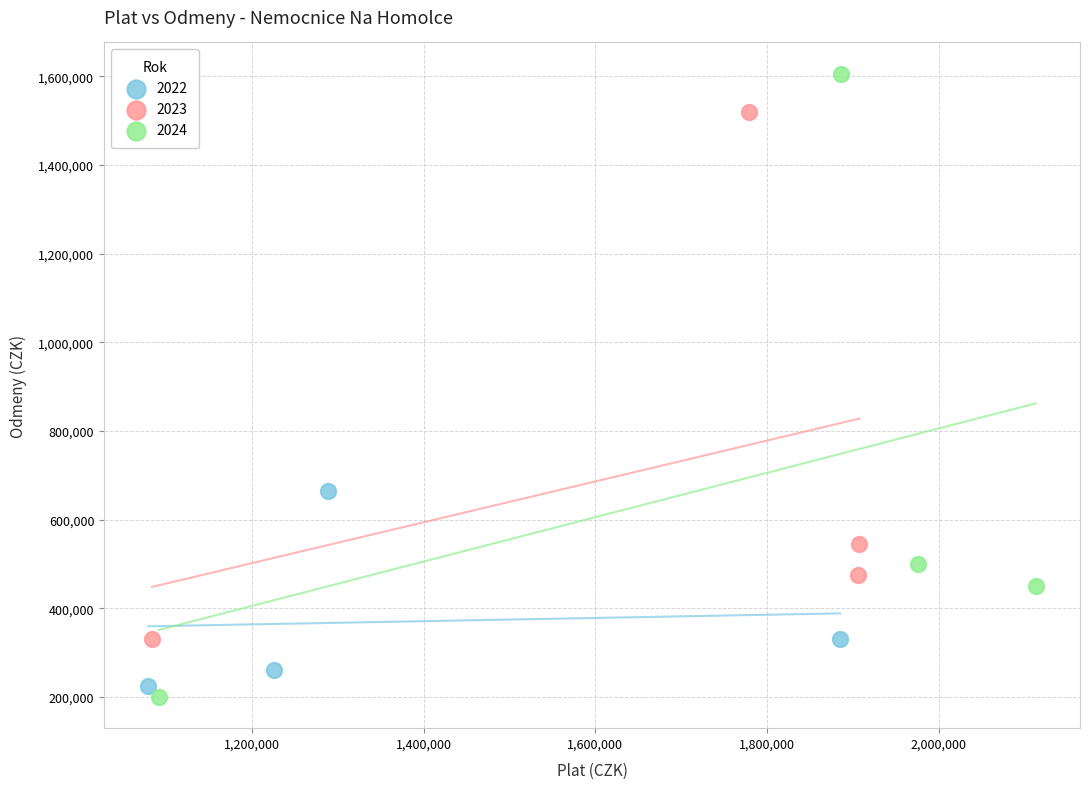

Which series contains the highest Y value?

2024